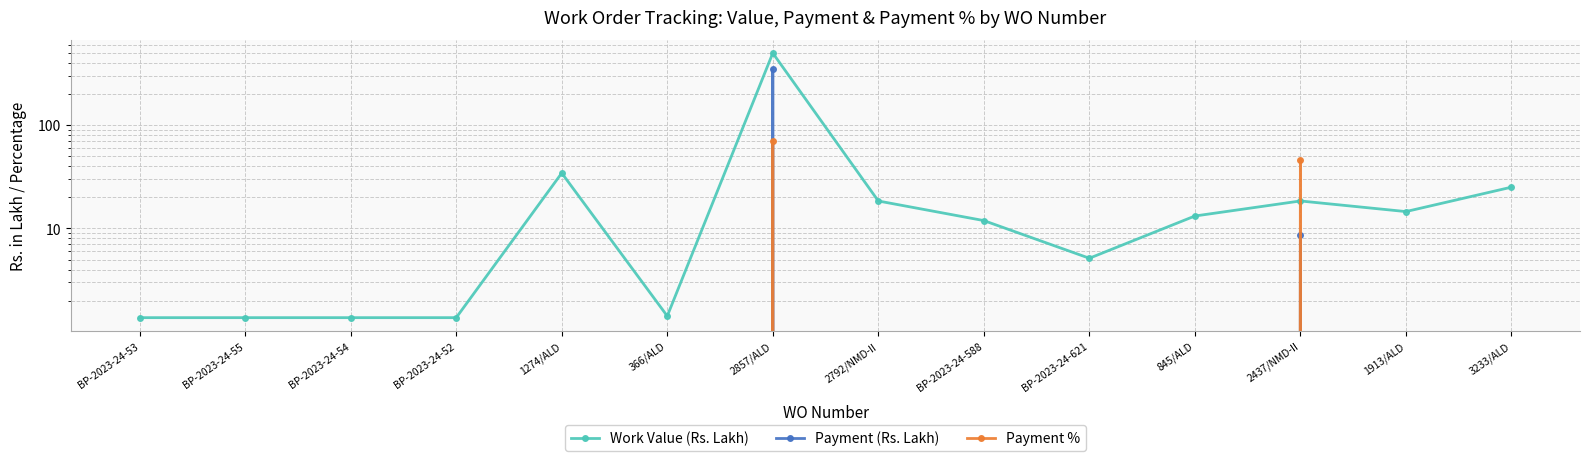

Reading right to left, extract all data points from this chart.

Work Value (Rs. Lakh): 3233/ALD=25.1	1913/ALD=14.6	2437/NMD-II=18.5	845/ALD=13.2	BP-2023-24-621=5.2	BP-2023-24-588=11.9	2792/NMD-II=18.4	2857/ALD=498.4	366/ALD=1.4	1274/ALD=34.4	BP-2023-24-52=1.4	BP-2023-24-54=1.4	BP-2023-24-55=1.4	BP-2023-24-53=1.4
Payment (Rs. Lakh): 3233/ALD=0.0	1913/ALD=0.0	2437/NMD-II=8.6	845/ALD=0.0	BP-2023-24-621=0.0	BP-2023-24-588=0.0	2792/NMD-II=0.0	2857/ALD=352.5	366/ALD=0.0	1274/ALD=0.0	BP-2023-24-52=0.0	BP-2023-24-54=0.0	BP-2023-24-55=0.0	BP-2023-24-53=0.0
Payment %: 3233/ALD=0.0	1913/ALD=0.0	2437/NMD-II=46.5	845/ALD=0.0	BP-2023-24-621=0.0	BP-2023-24-588=0.0	2792/NMD-II=0.0	2857/ALD=70.7	366/ALD=0.0	1274/ALD=0.0	BP-2023-24-52=0.0	BP-2023-24-54=0.0	BP-2023-24-55=0.0	BP-2023-24-53=0.0